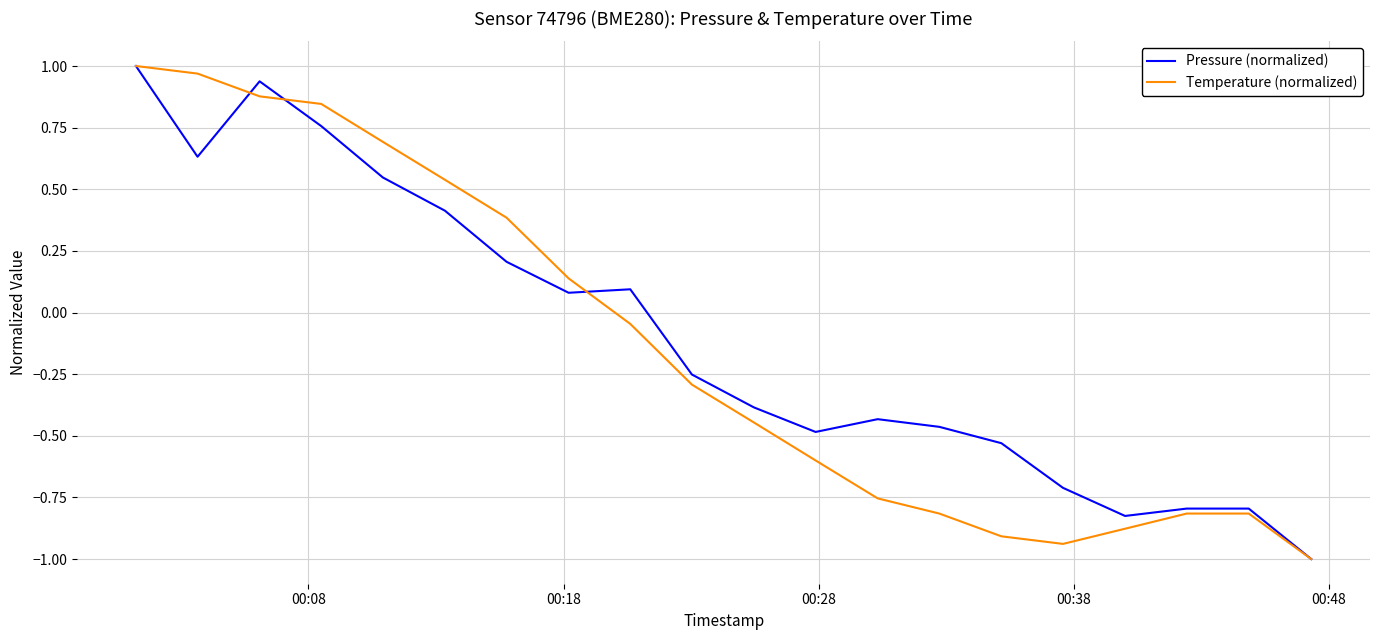

What is the minimum value for Pressure (normalized)?

-1.0